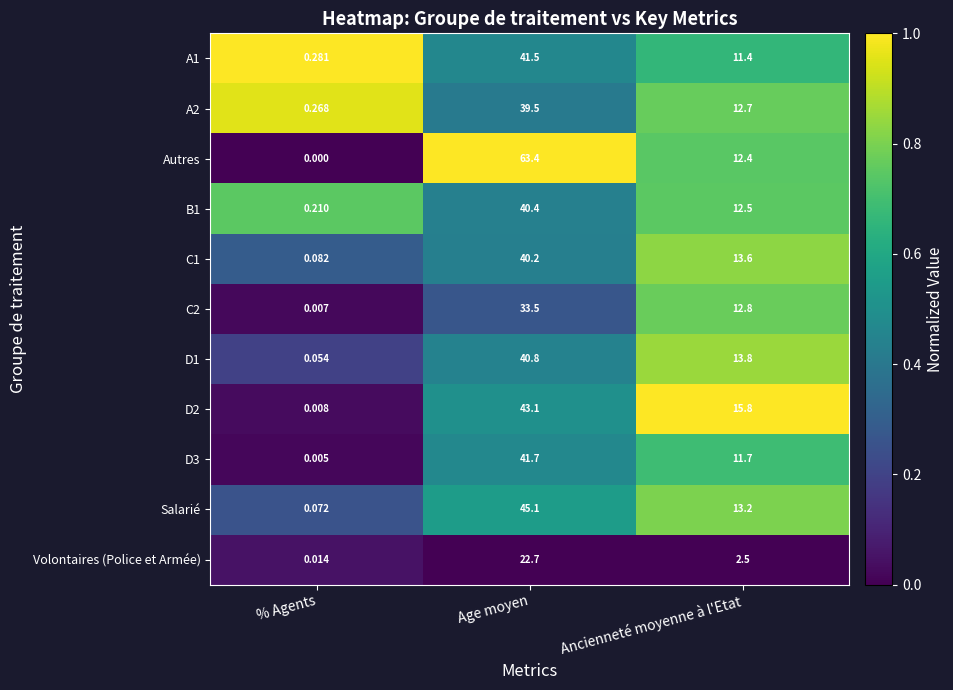

Is the value of C2 at Age moyen greater than the value of A1 at % Agents?

Yes